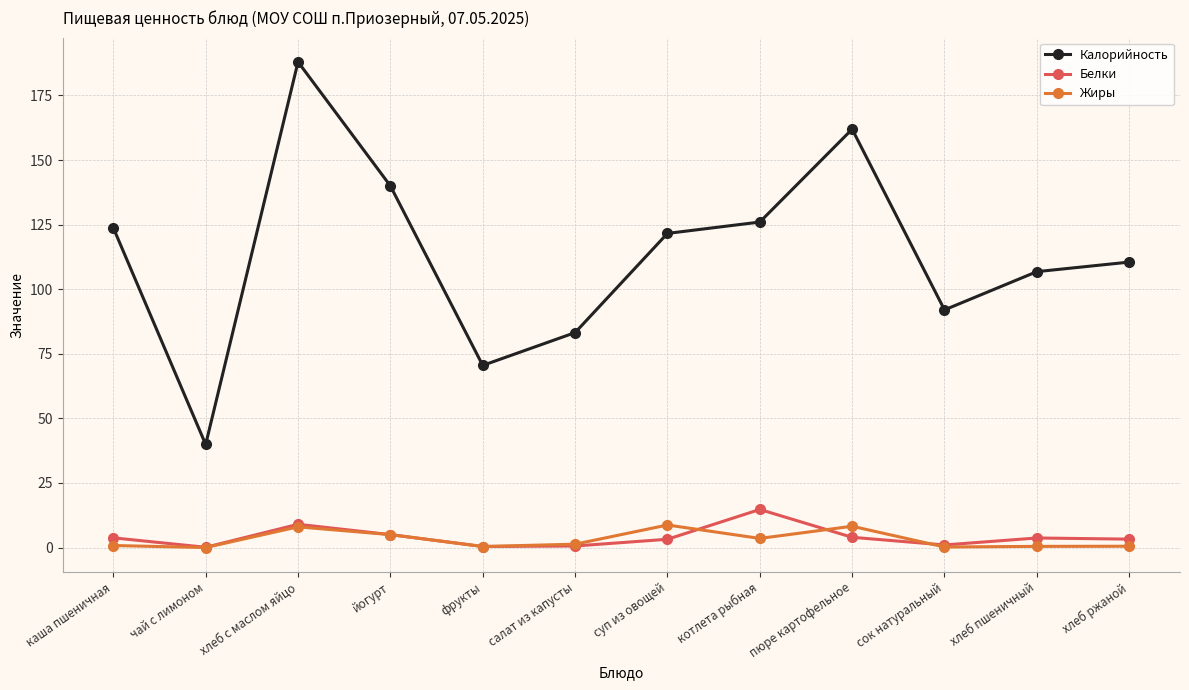

At how many categories does at least one series exceed 32?

12